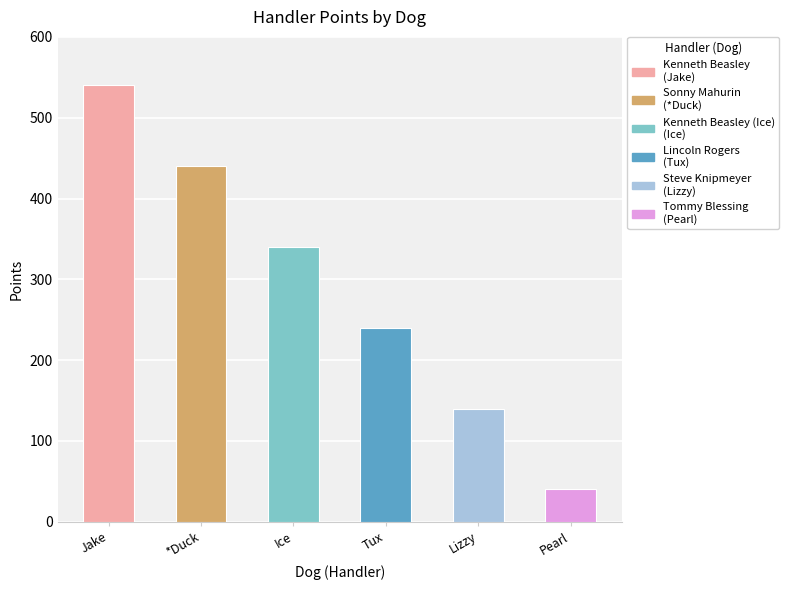

Where is the data nearest to the value 290?

Kenneth Beasley (Ice)